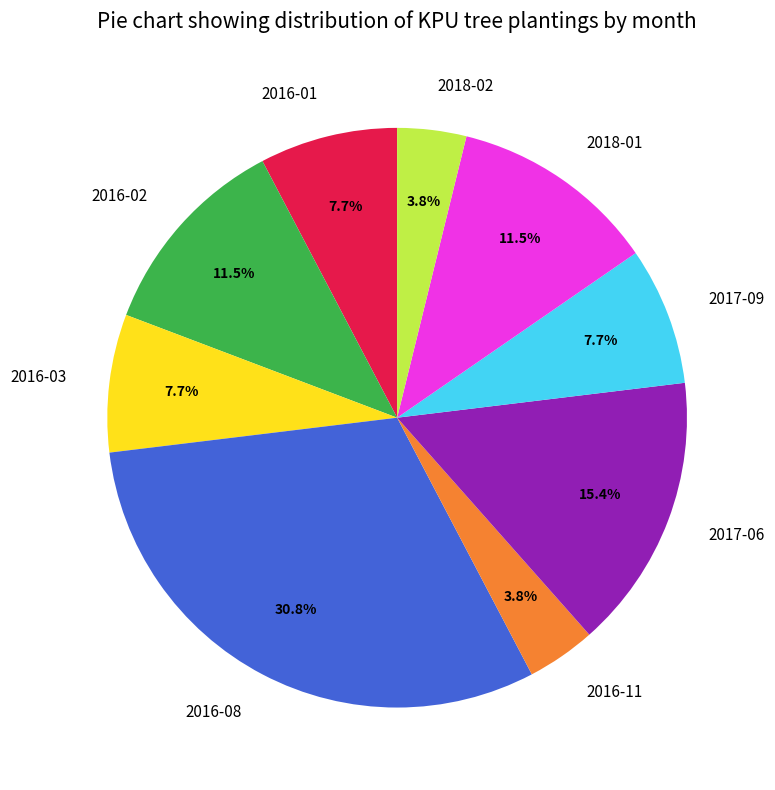

How many segments does this pie chart have?

9